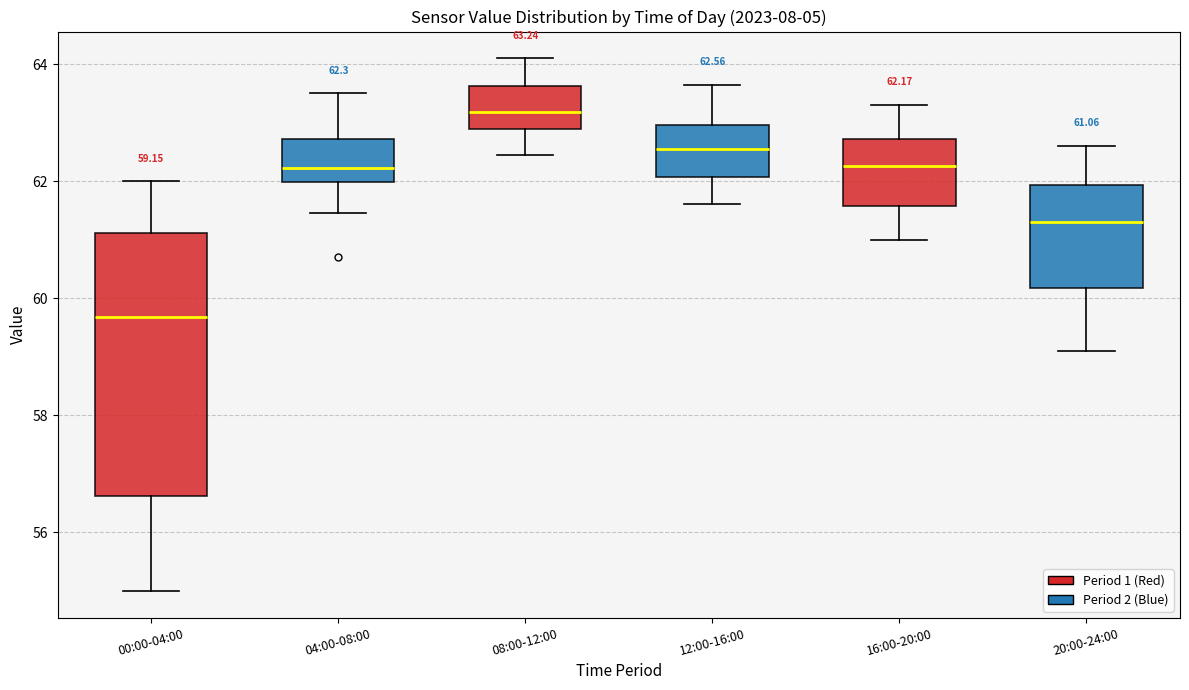

Which box is the tallest, from its lower edge to its upper edge?

00:00-04:00